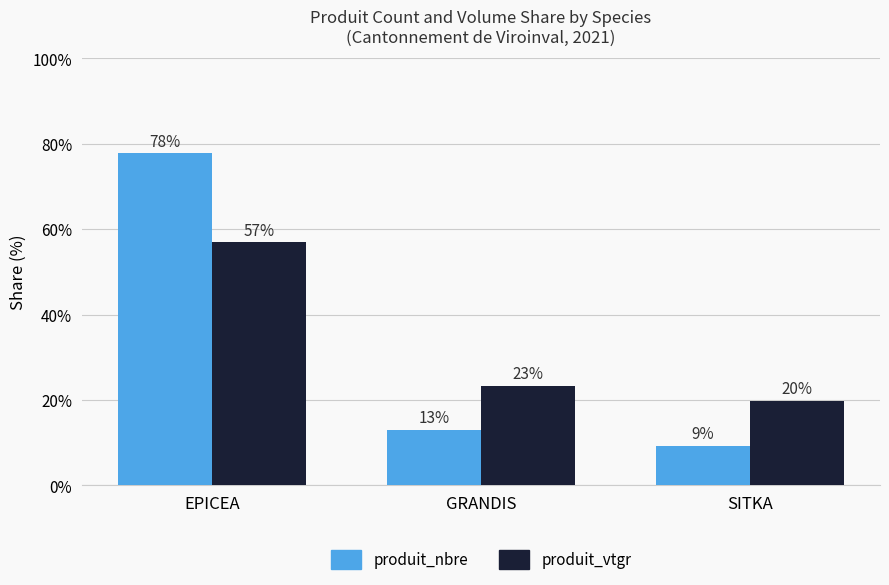

Is it true that produit_vtgr equals 56.9 at EPICEA?

True